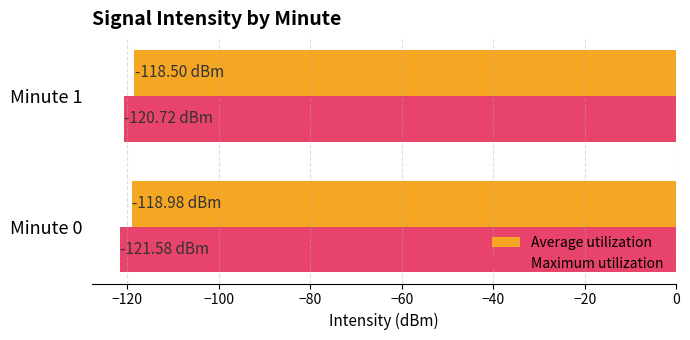

What is the spread (max minus min) of values at Minute 0?

2.6